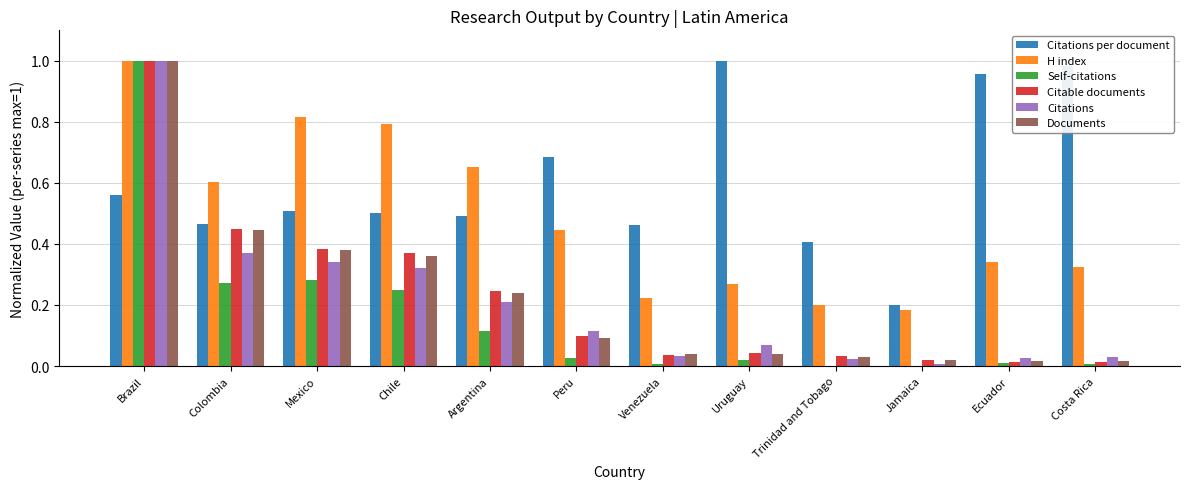

Which category has the highest value in the Documents series?

Brazil